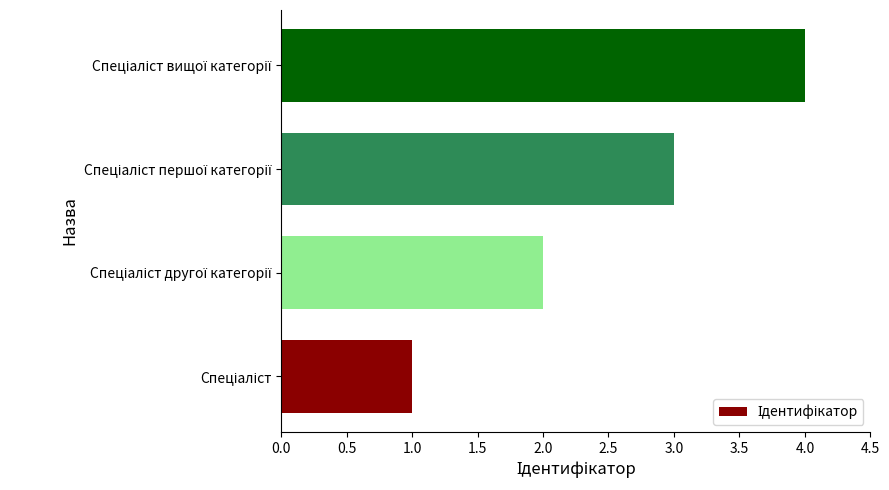

What is the greatest value displayed?

4